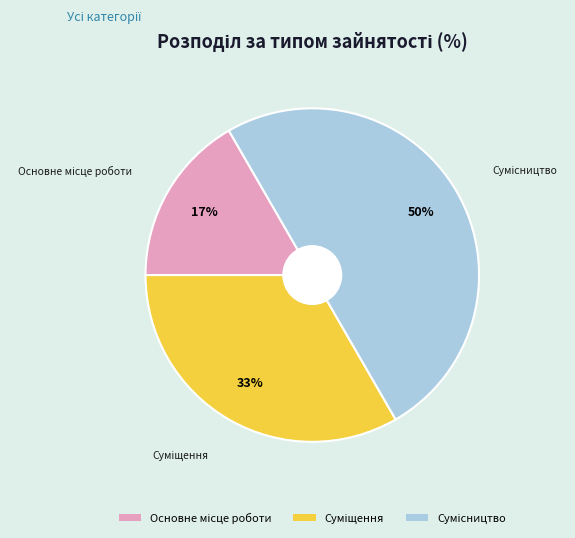

To the nearest percent, what is the difference between the largest and smallest slice percentages?

33%